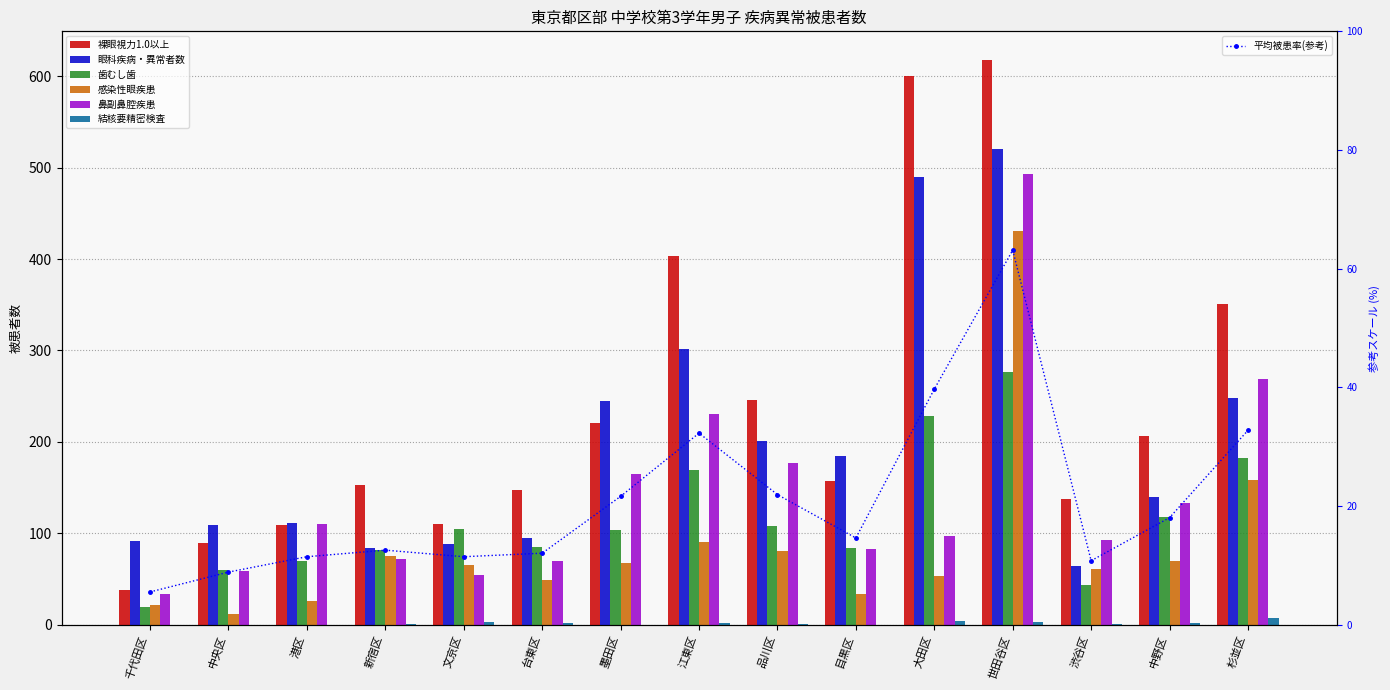

How many groups of bars are there?

15